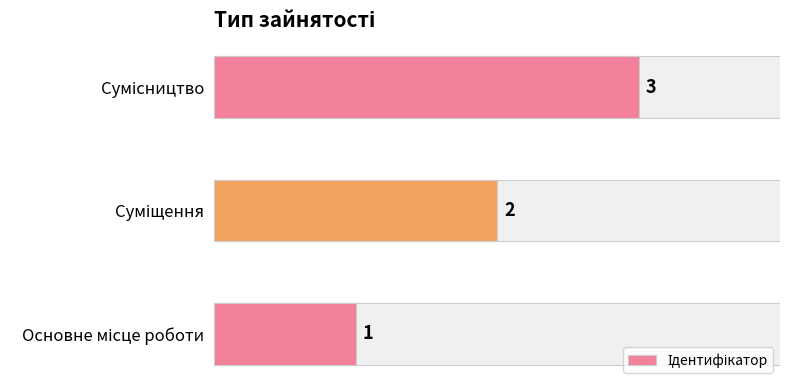

Reading left to right, list all the values displayed in this chart.

1	2	3